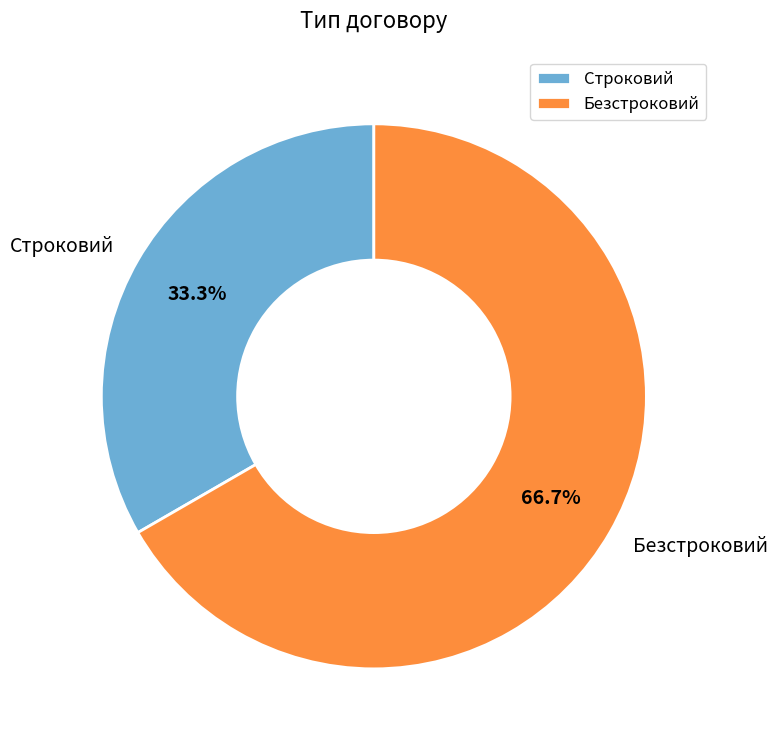

To the nearest percent, what is the combined percentage of Строковий and Безстроковий?

100%